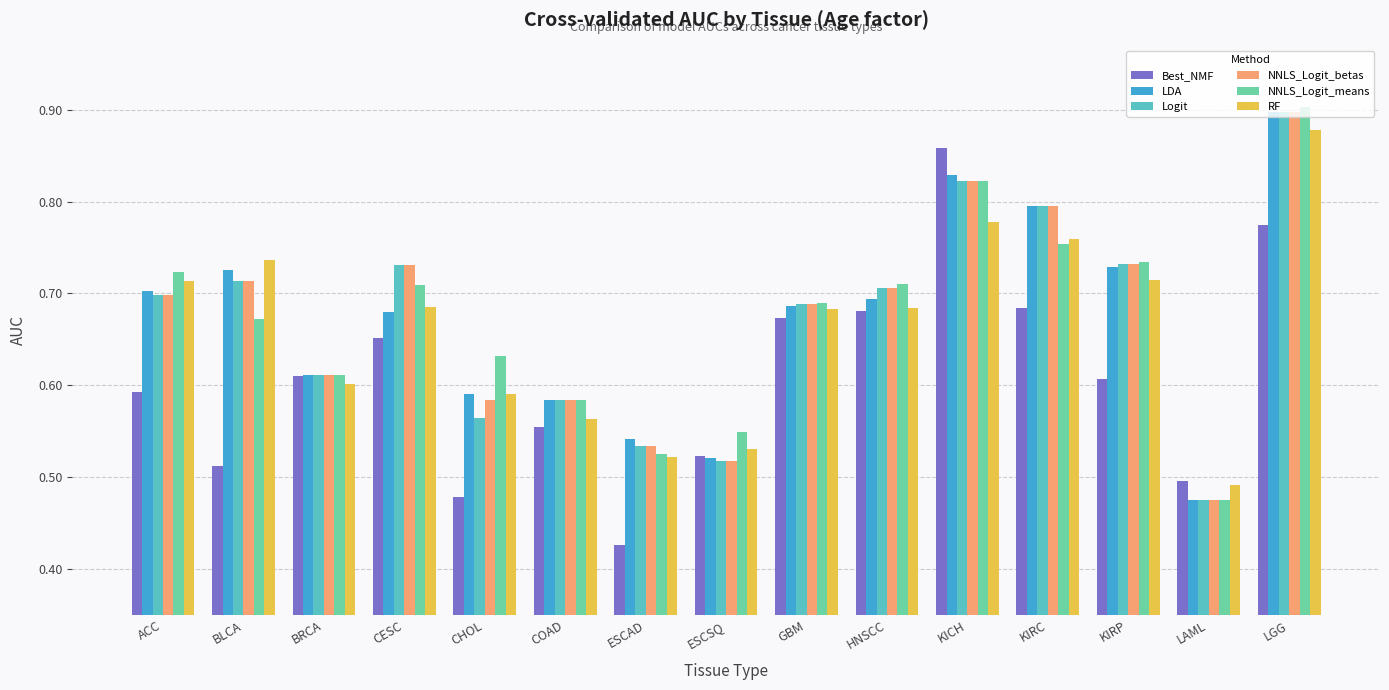

At which label is NNLS_Logit_betas closest to 0?

LAML